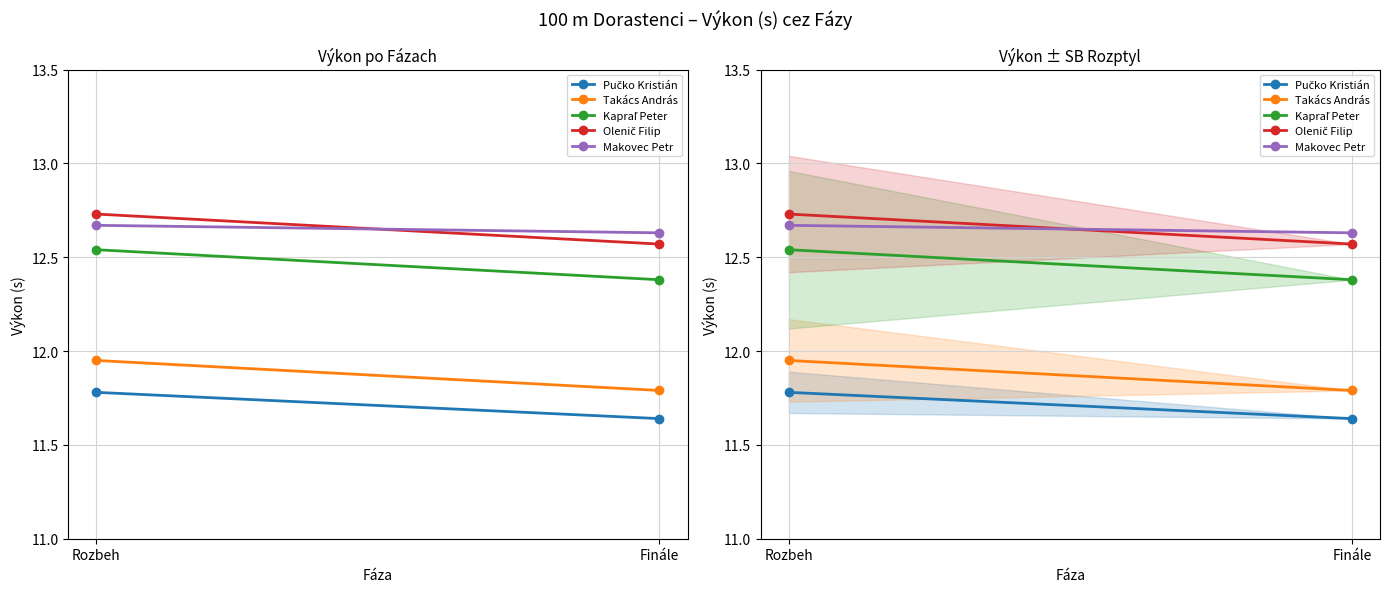

Reading right to left, what are all the values shown in this chart?

Pučko Kristián: 11.6	11.8
Takács András: 11.8	11.9
Kapraľ Peter: 12.4	12.5
Olenič Filip: 12.6	12.7
Makovec Petr: 12.6	12.7